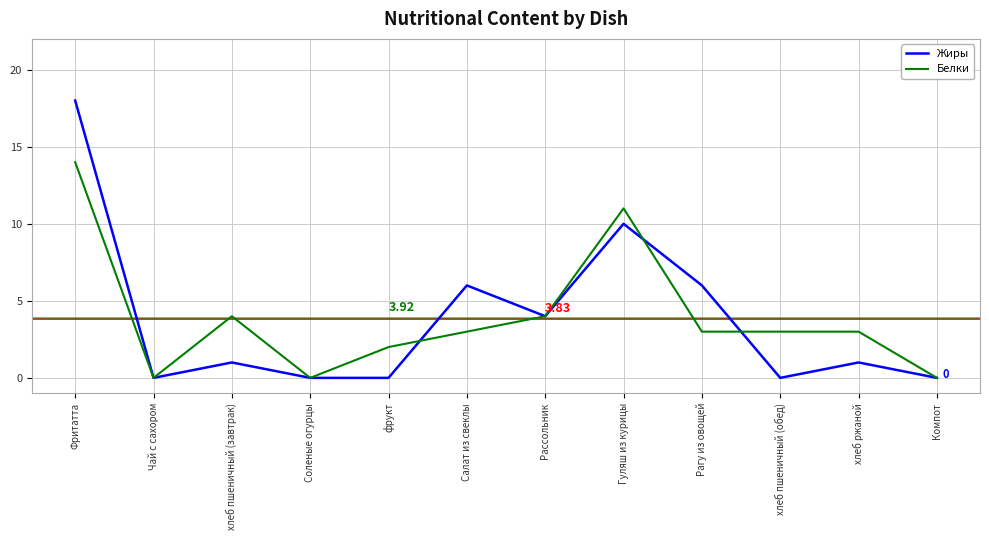

At which category does Белки reach its first local peak?

хлеб пшеничный (завтрак)